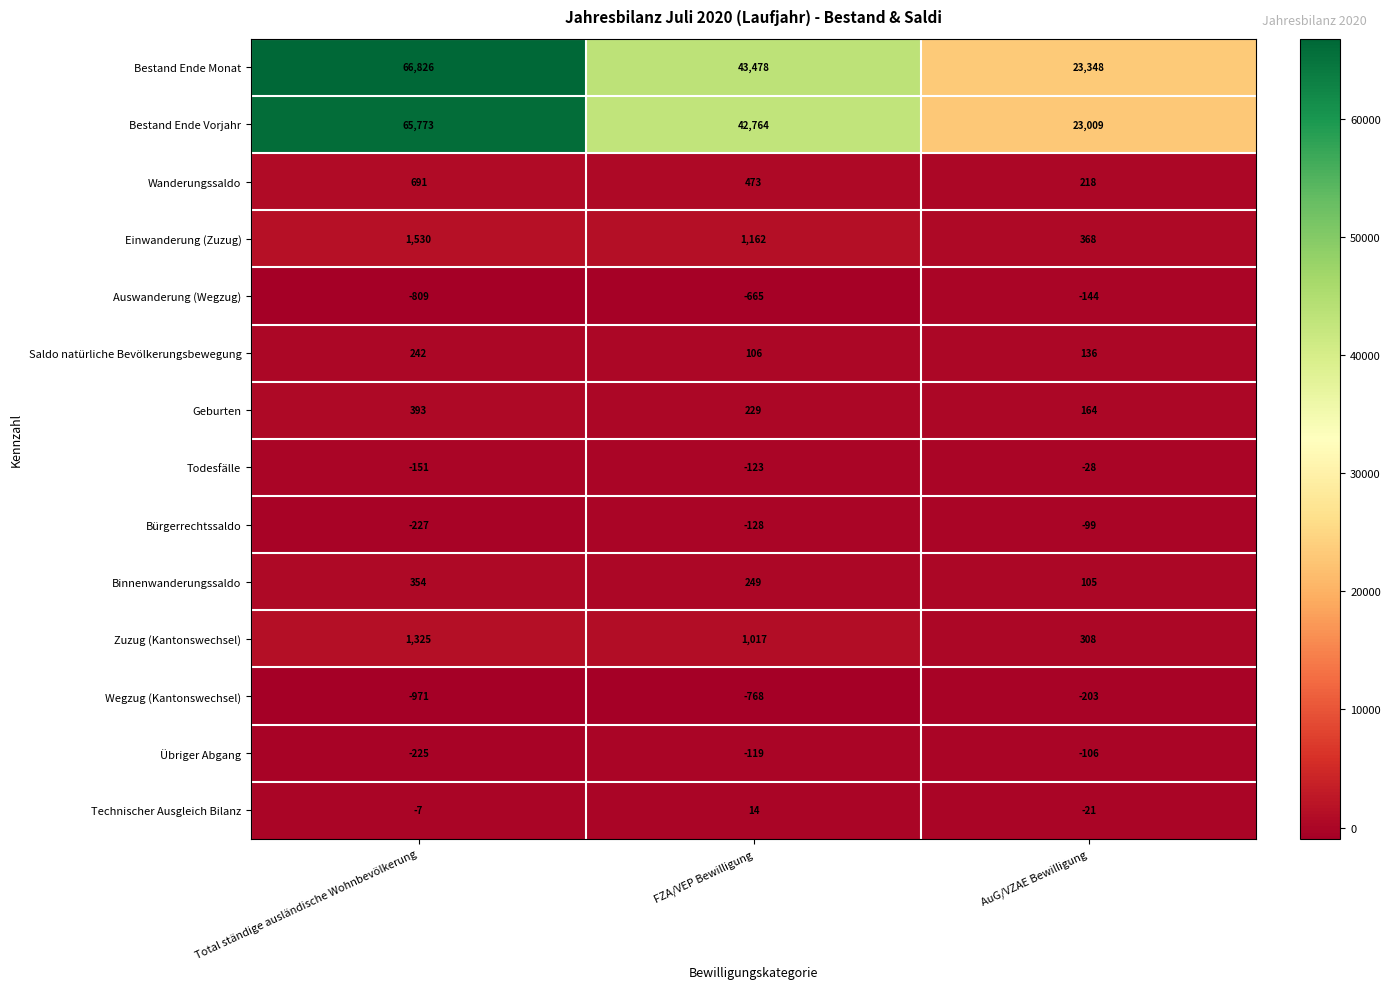

What is the difference between the second highest and minimum values in the Auswanderung (Wegzug) series?

144